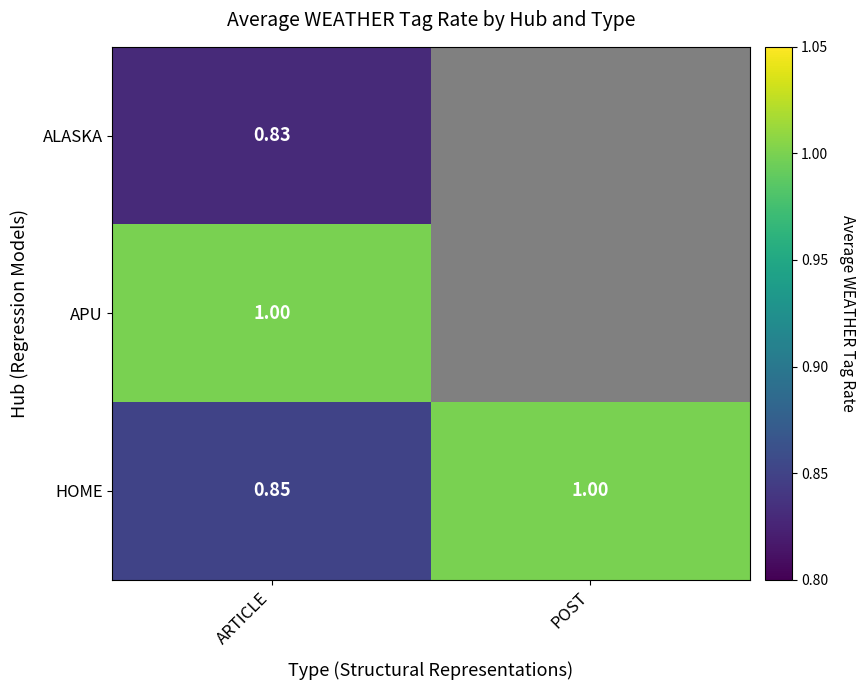

At which label does HOME reach its peak?

POST